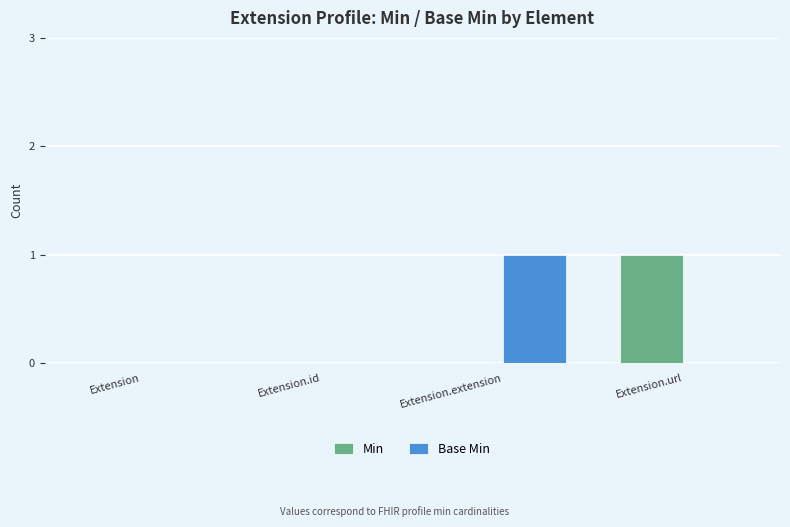

The Base Min series shows 1 at Extension.extension. True or false?

True